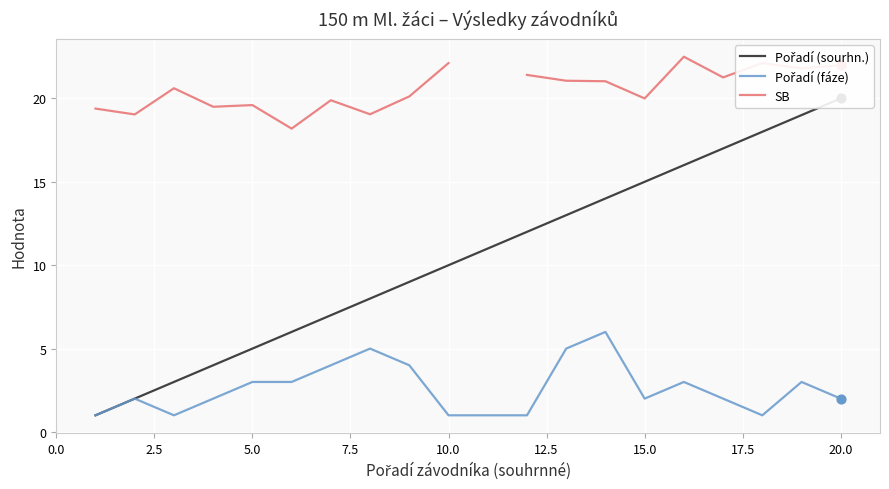

What are all the series names shown in the legend?

Pořadí (sourhn.), Pořadí (fáze), SB